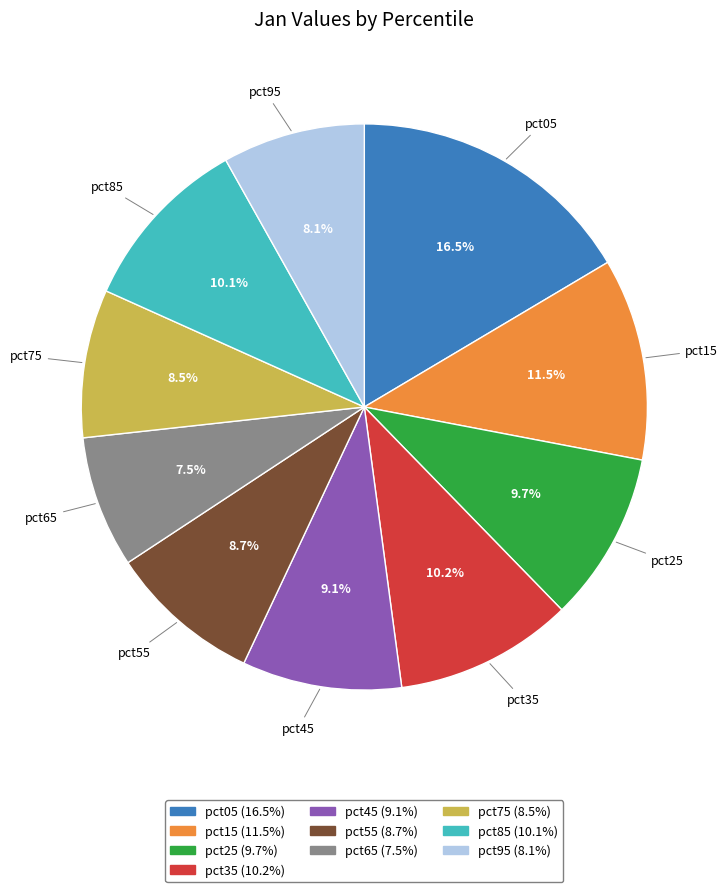

Count the number of slices in the pie.

10